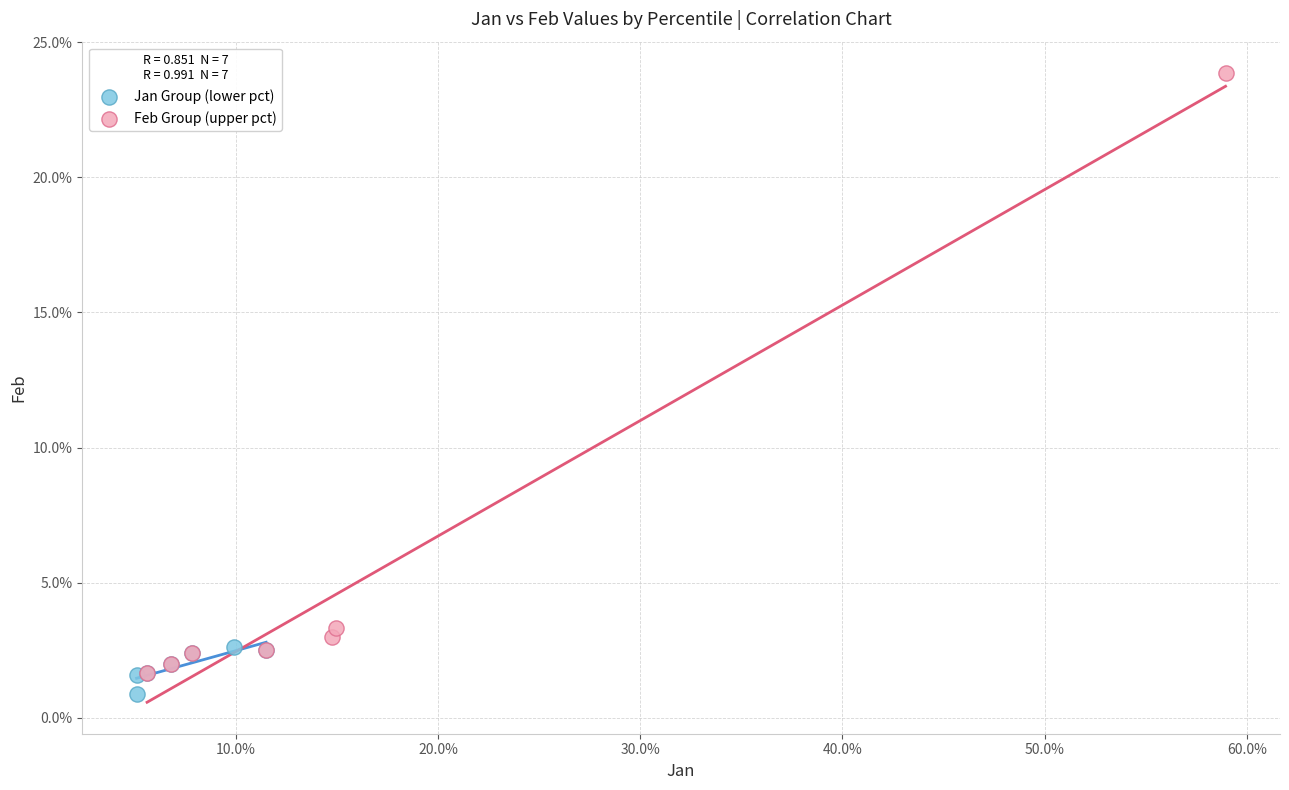

Which series contains the lowest Y value?

Jan Group (lower pct)